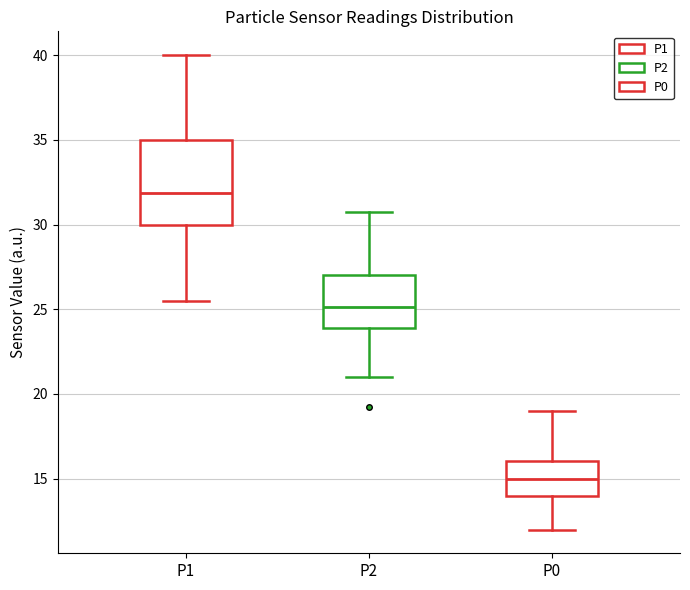

Comparing the boxes themselves (not the whiskers), which one is the tallest?

P1